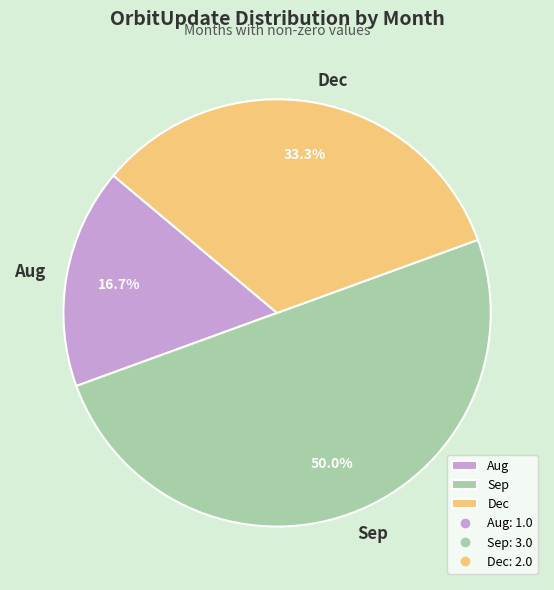

How many slices are in this pie chart?

3